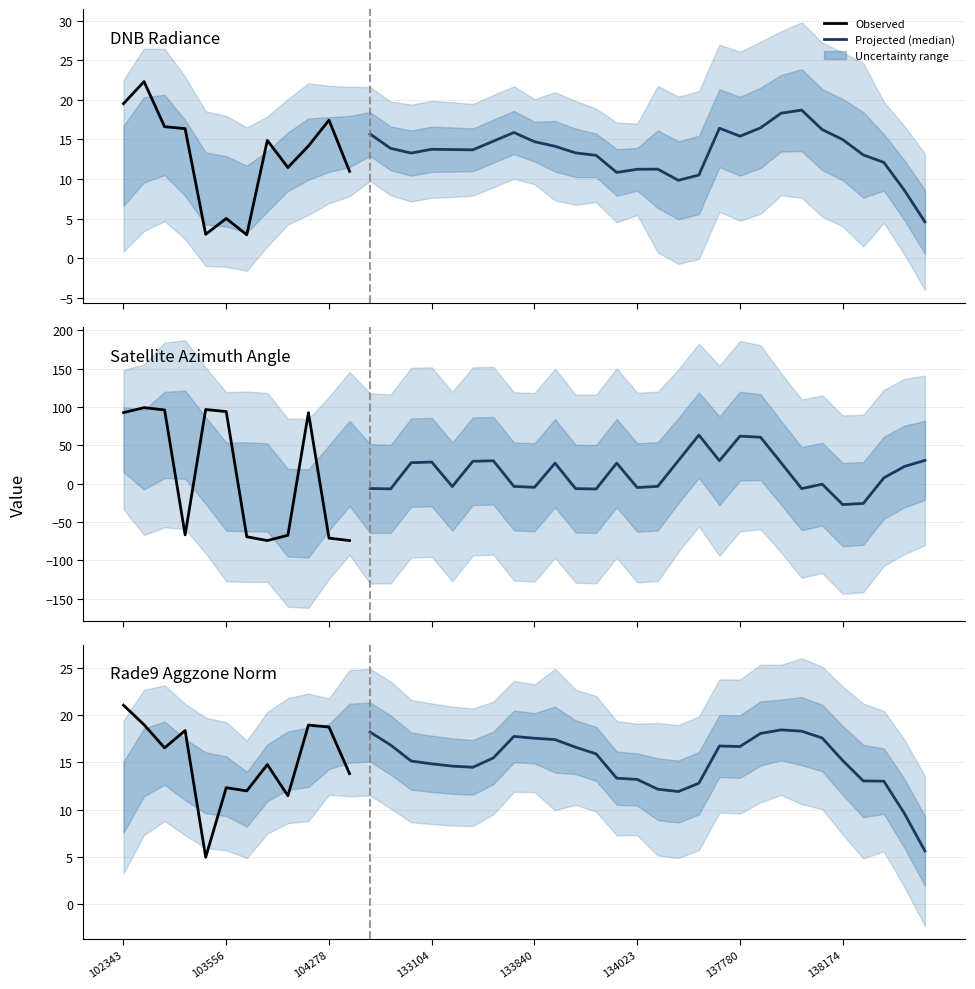

Between which two adjacent categories do rade9_aggzone_norm and dnbrad first intersect?

0 and 1